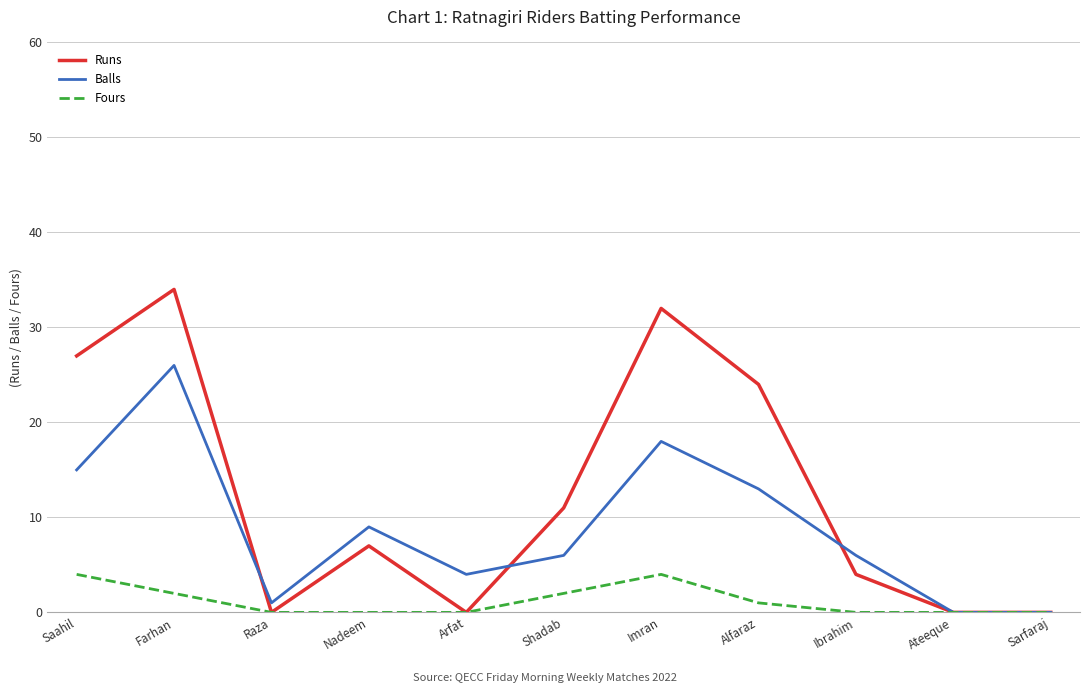

What is the difference between the Balls values at Ibrahim and Saahil?

9